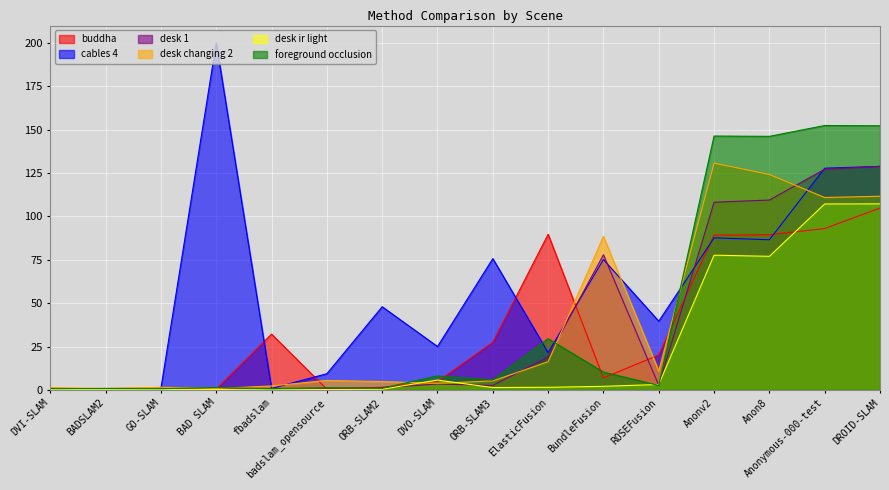

At which category does the chart reach its minimum across all series?

DVI-SLAM